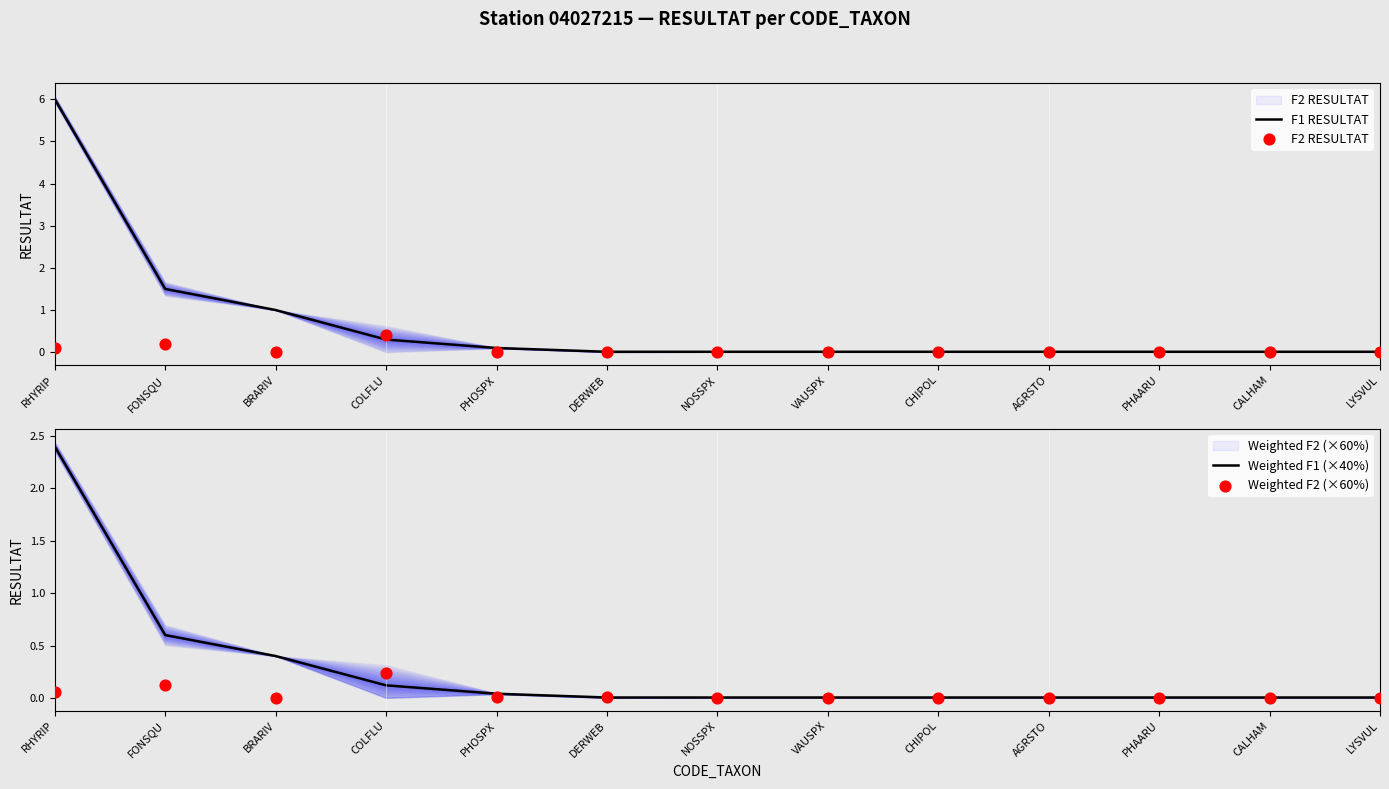

What are all the series names shown in the legend?

F1 RESULTAT, F2 RESULTAT, Weighted F1 (×40%), Weighted F2 (×60%)